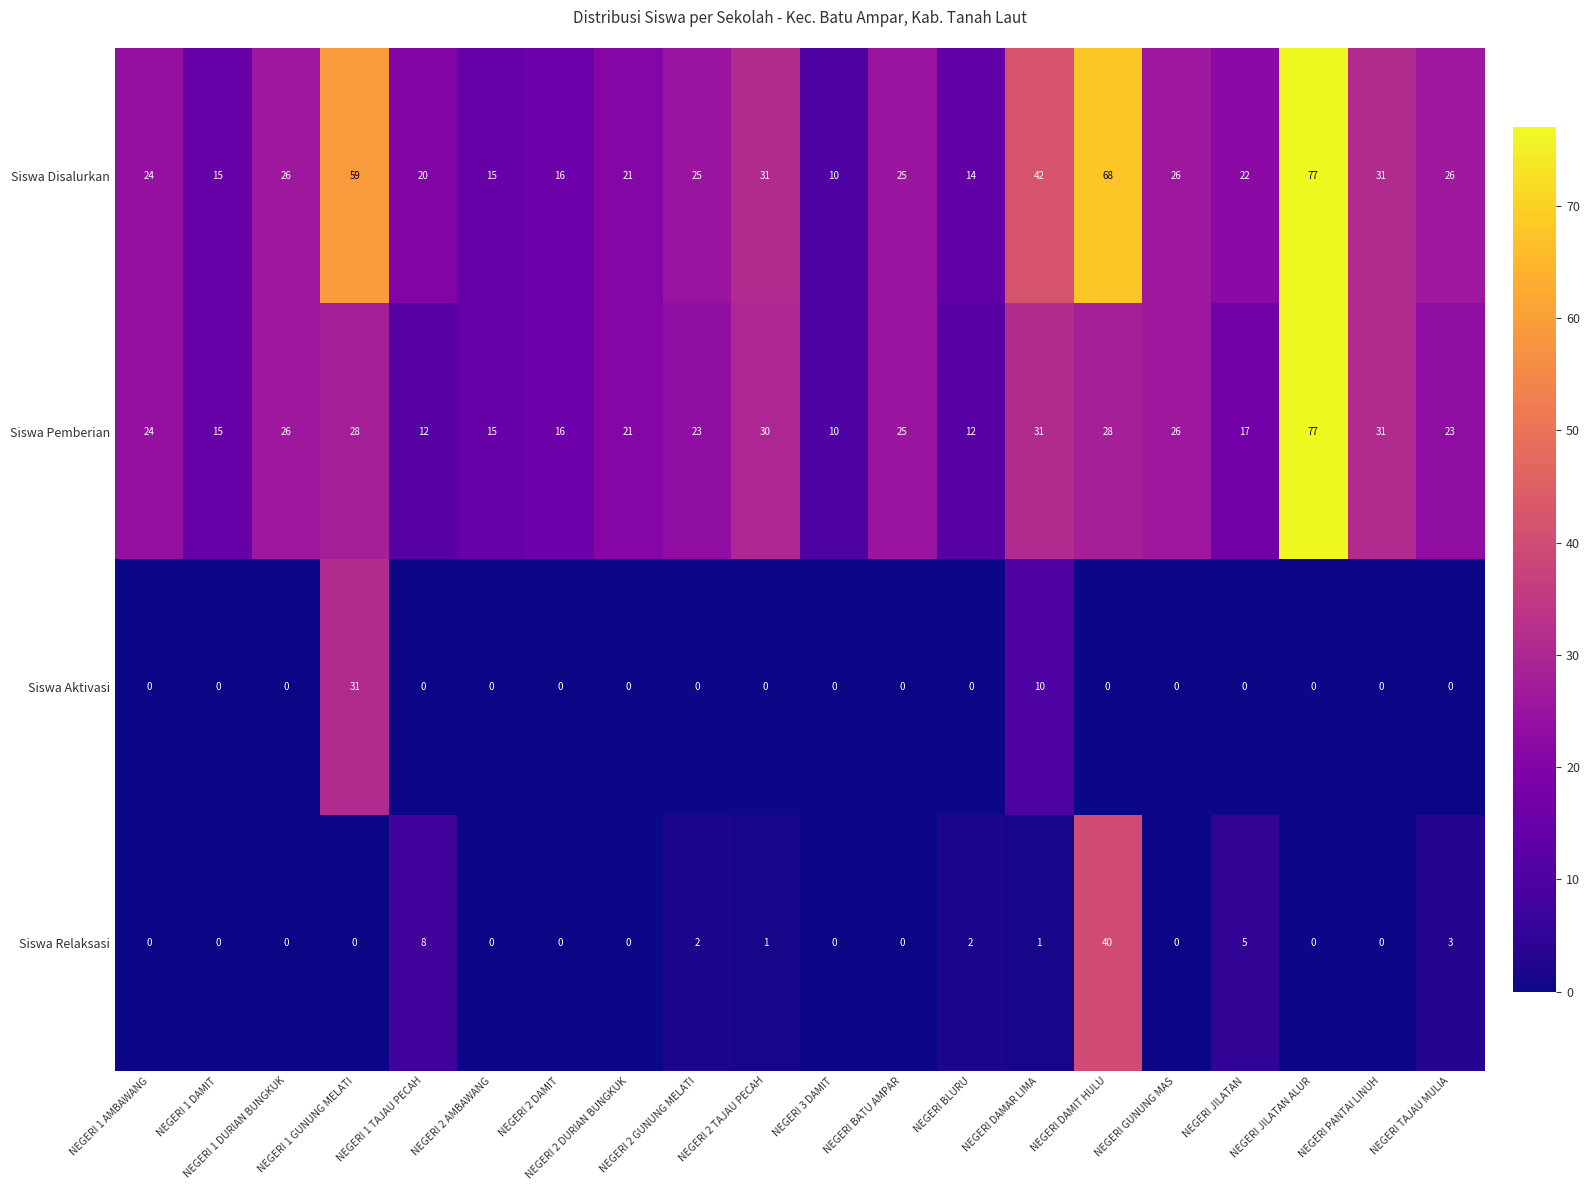

What is the sum of all Siswa Pemberian values?

490